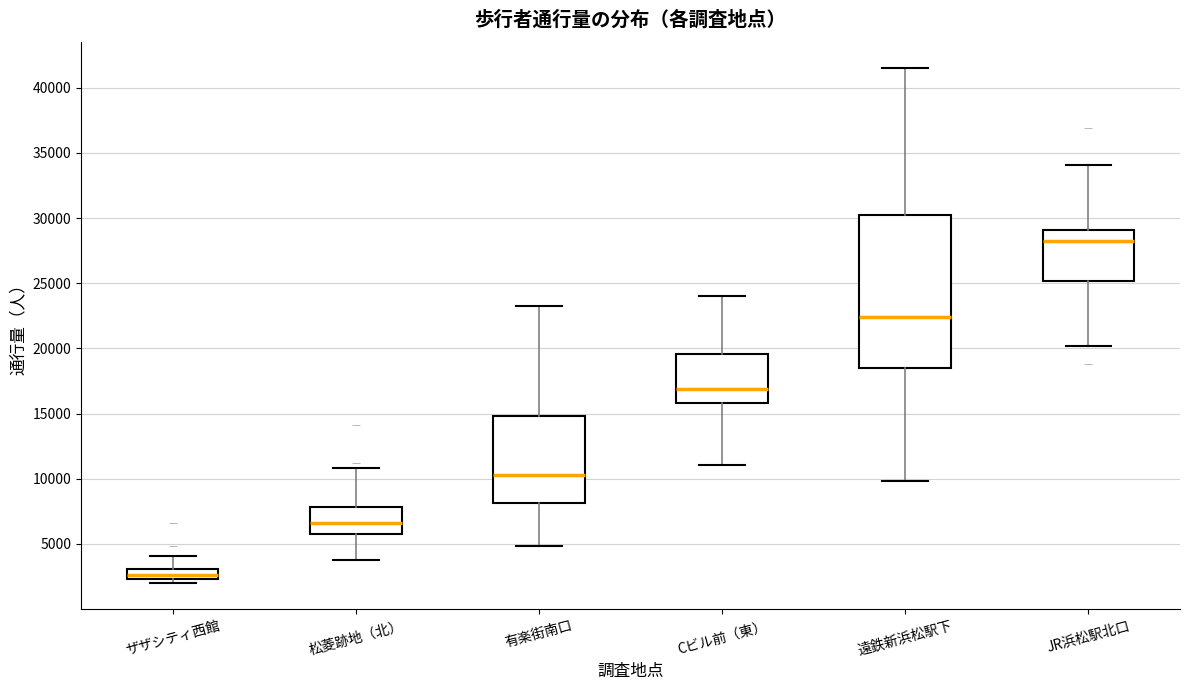

Where is the upper edge of the box for 松菱跡地（北） on the y-axis? The values are not printed on the chart, so give them approximately, as read against the axis.

8000